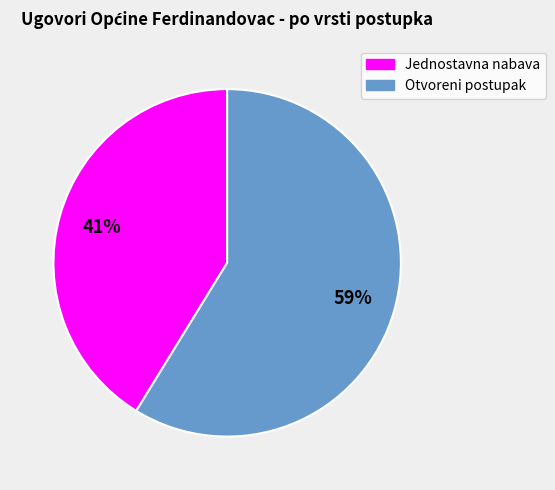

To the nearest percent, what is the average slice percentage?

50%